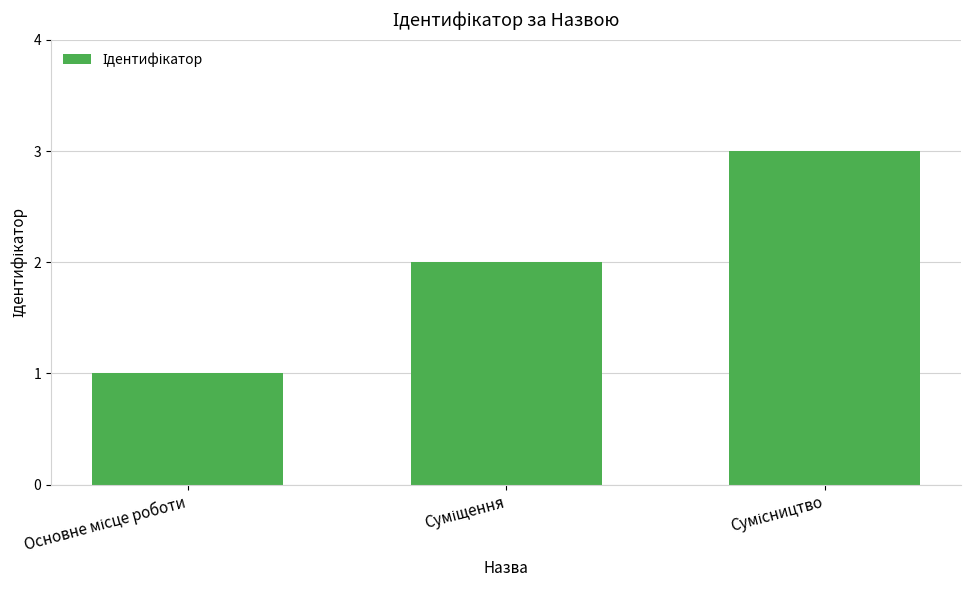

What is the maximum value shown in the chart?

3